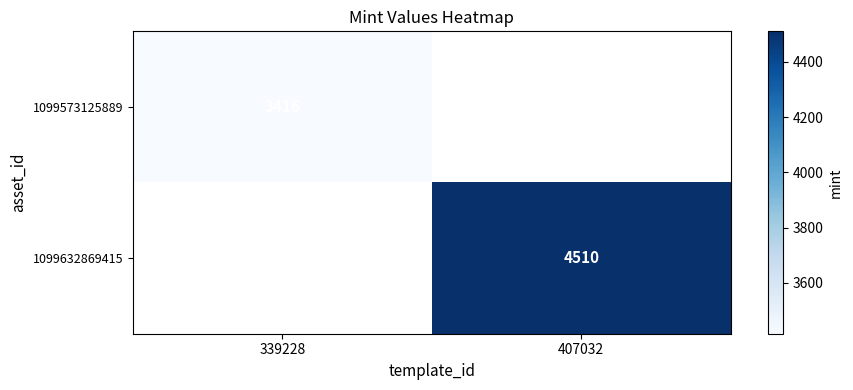

Is it true that 1099573125889 equals 5755 at 339228?

False